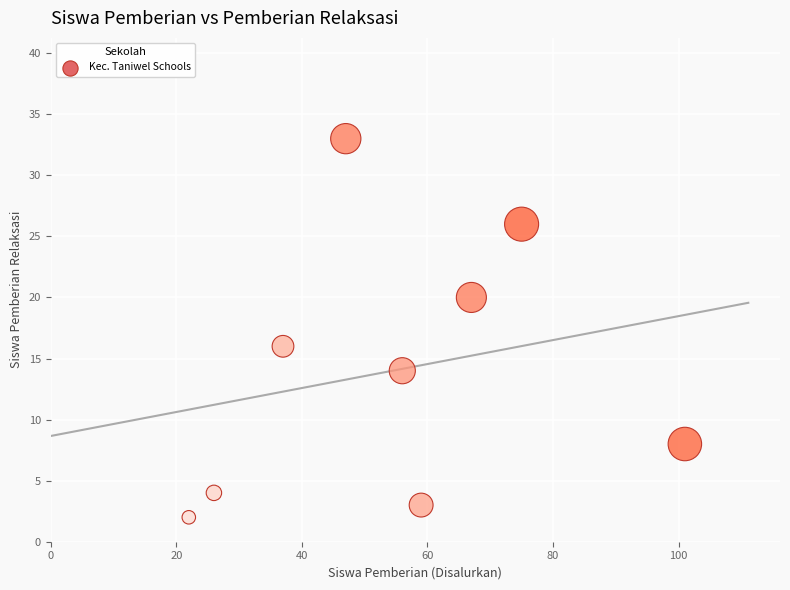

What Y value in the scatter plot is closest to 17?

16